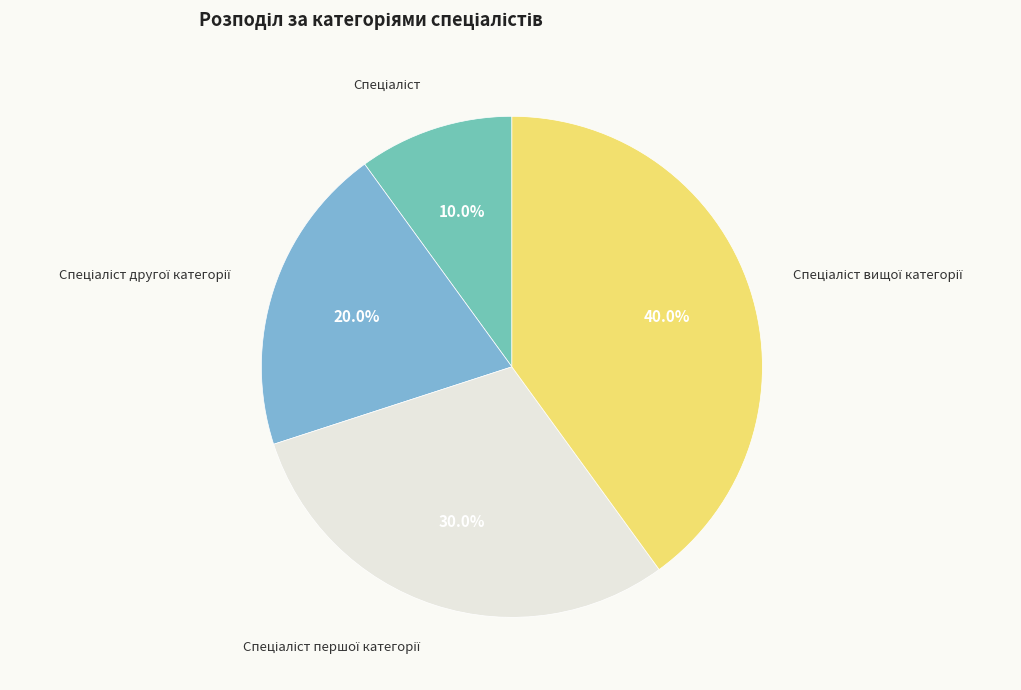

Is there a majority slice in this chart?

No